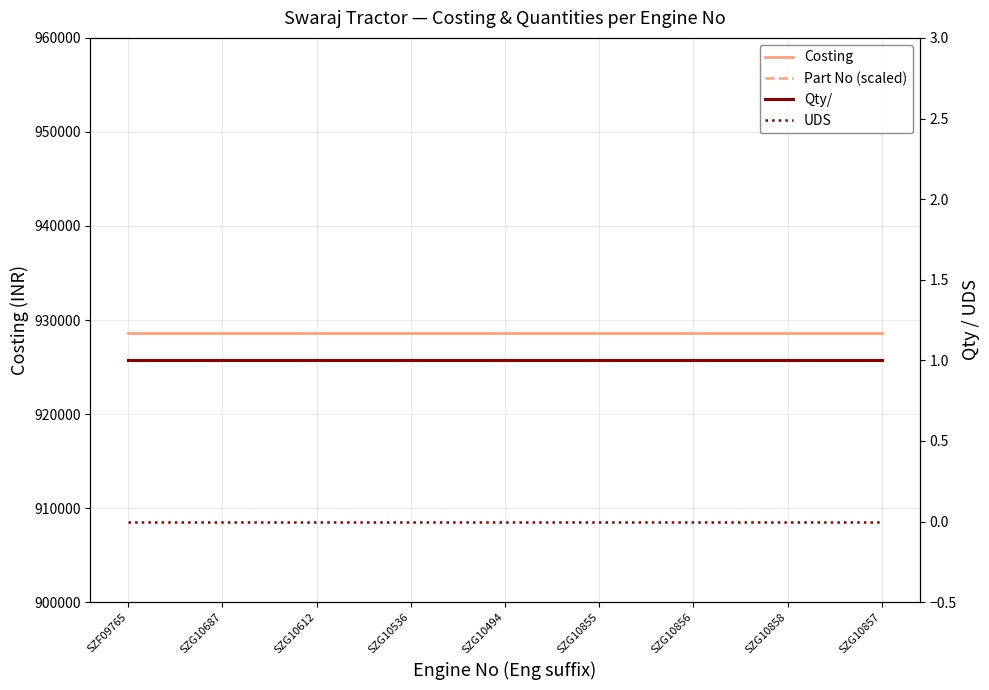

What is the sum of all Qty/ values?

9.0